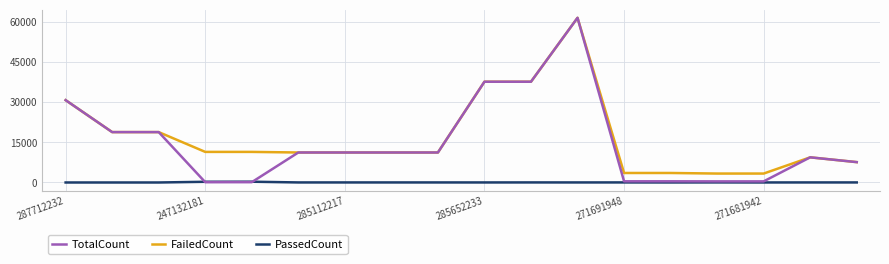

True or false: FailedCount and TotalCount intersect in this chart.

False